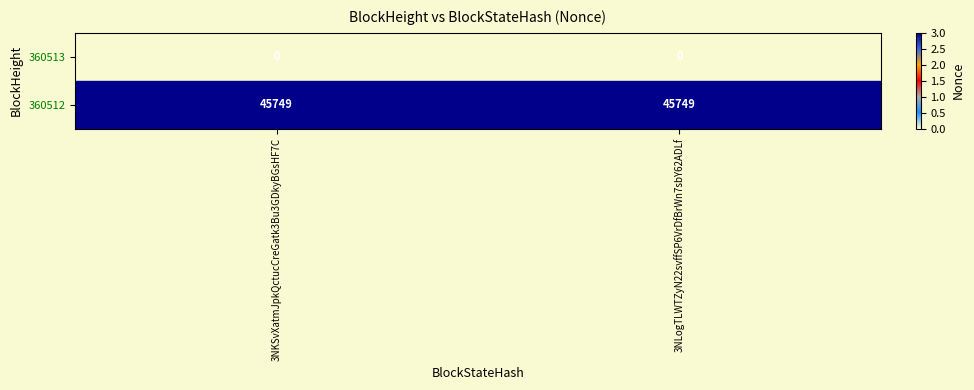

What is the greatest value displayed?

45749